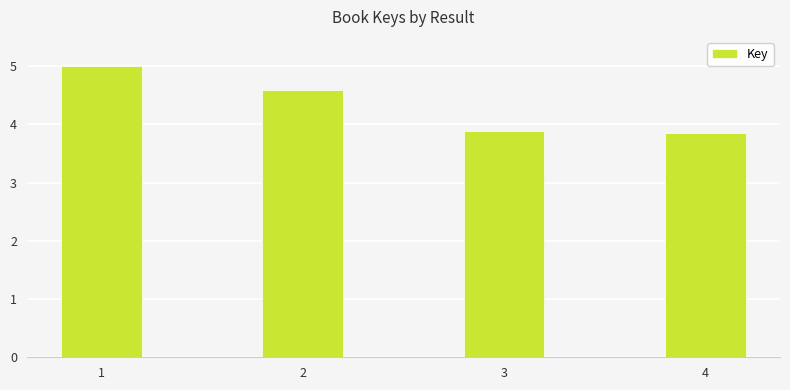

Count the number of values greater than 4.

2